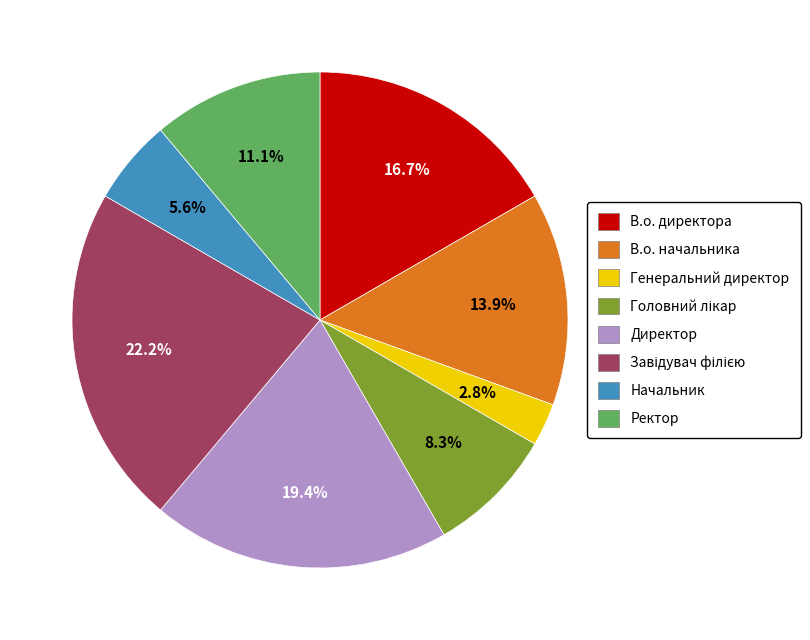

How many segments does this pie chart have?

8